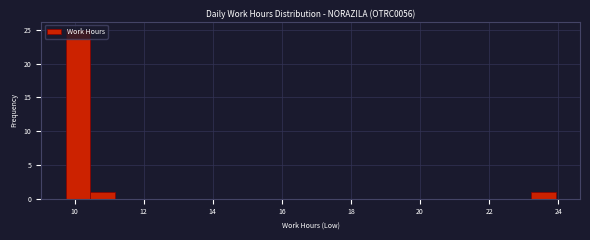

Around what value on the x-axis is the tallest bar? Give the approximate position of its centre, as read against the axis.

10.0